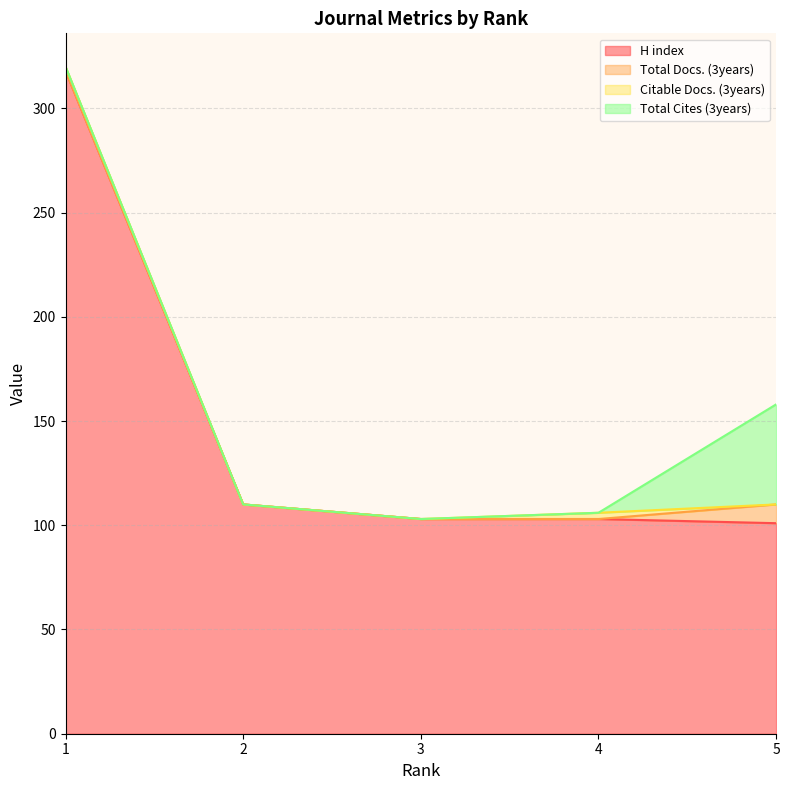

True or false: Total Docs. (3years) has a value of 13 at 5.

False